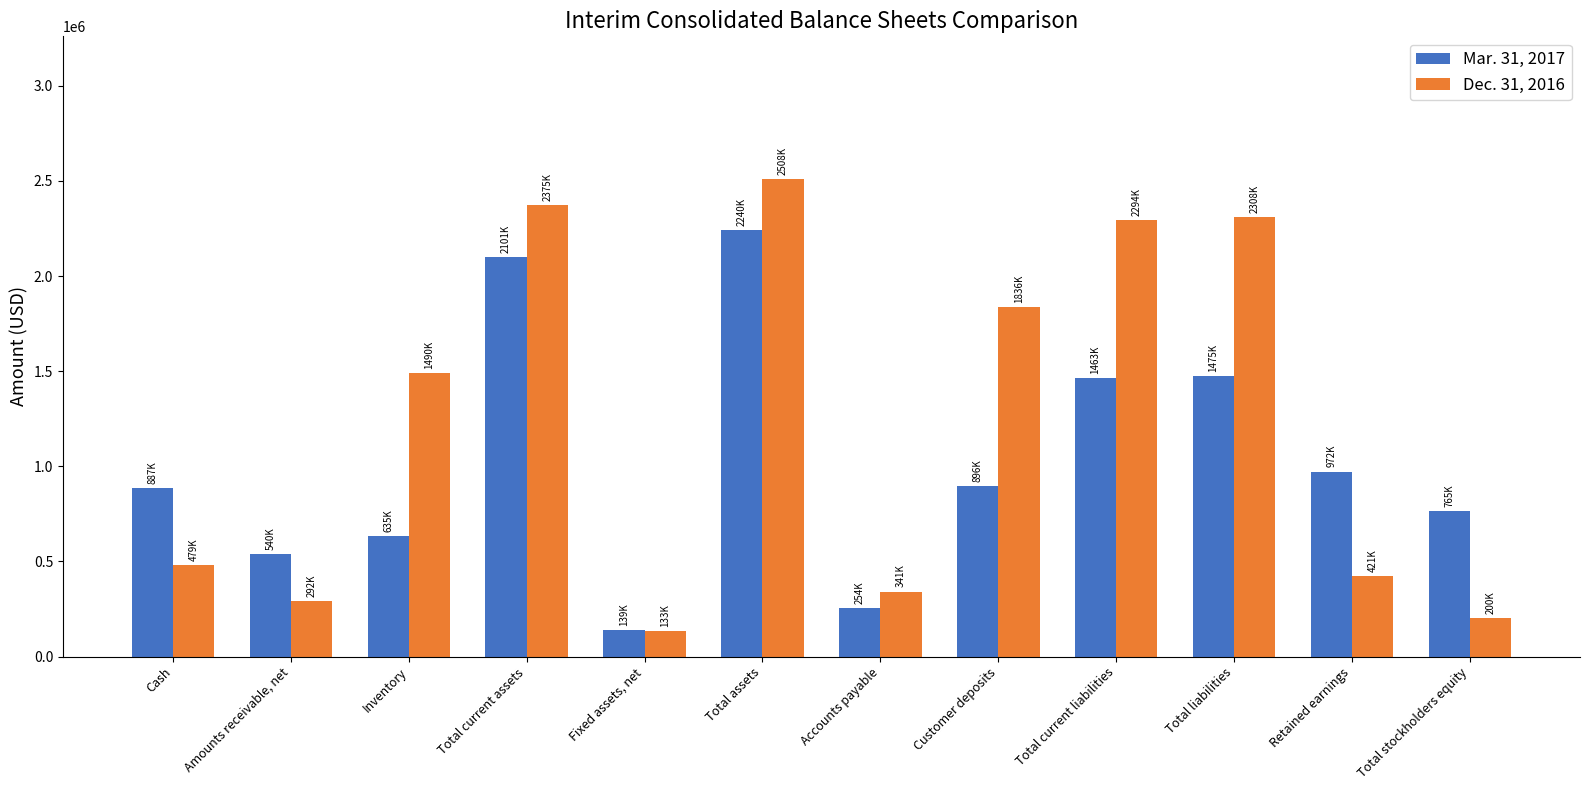

How many bars are there in each group?

2